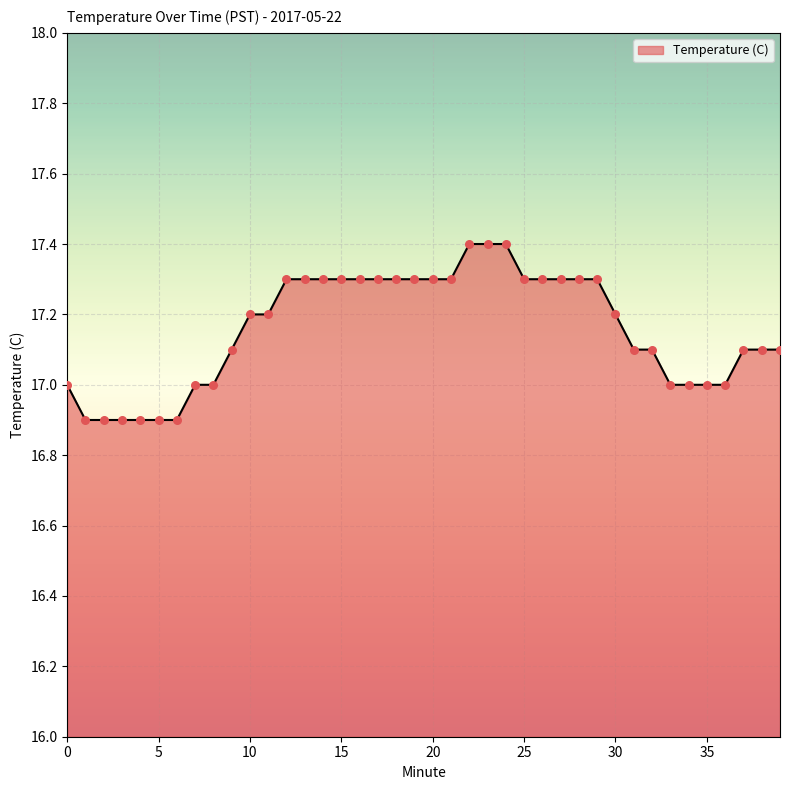

What is the difference between the maximum and minimum values?

0.5